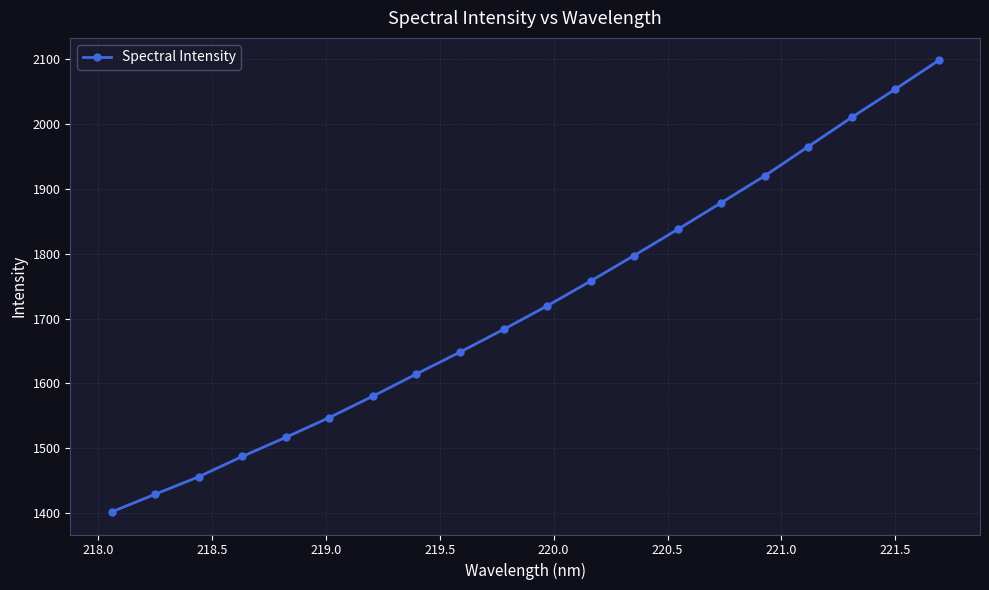

What is the value of the 10th point from the left?

1683.4